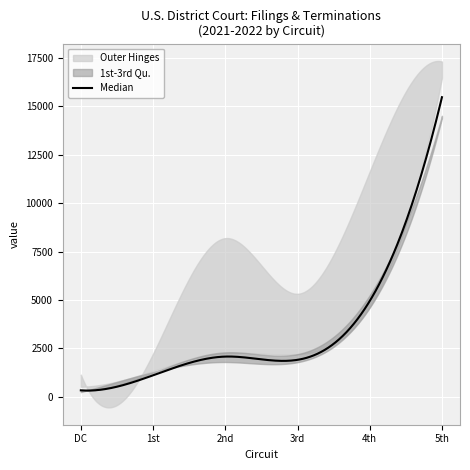

At which label does Filings 2022 first exceed 2081?

4th